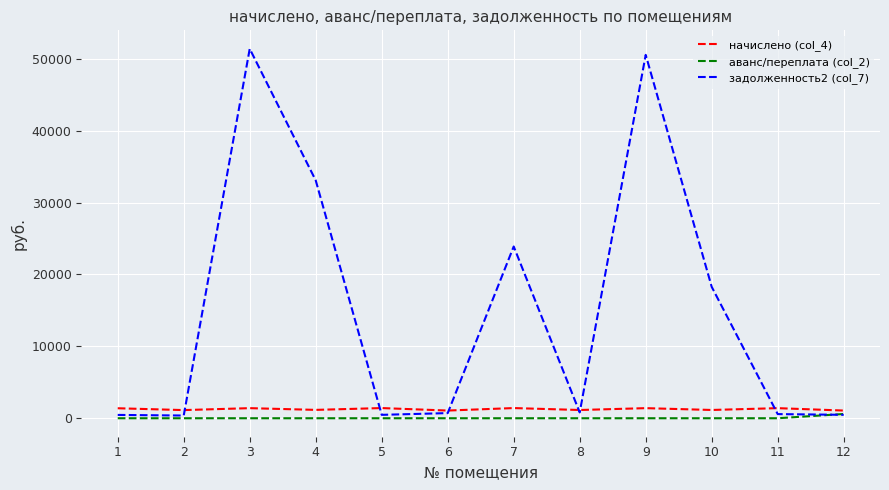

Which series has the largest range (max minus min)?

задолженность2 (col_7)